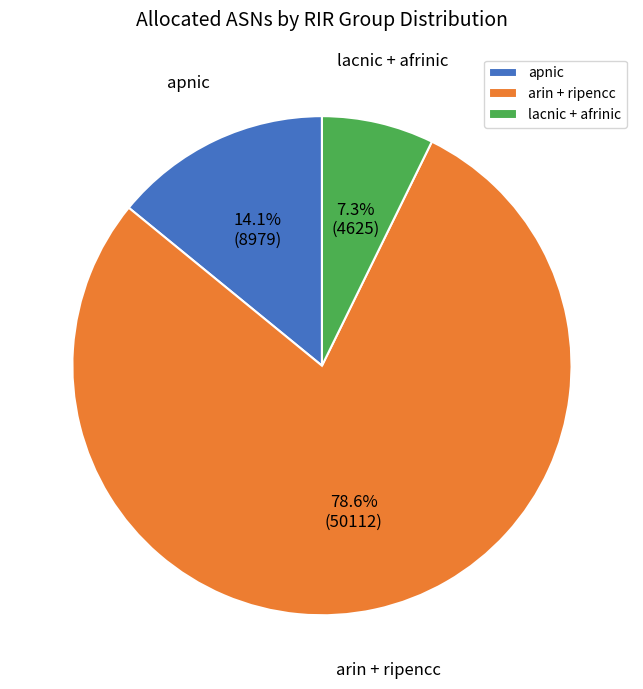

Combined, what portion of the pie is lacnic + afrinic and arin + ripencc?

85.9%